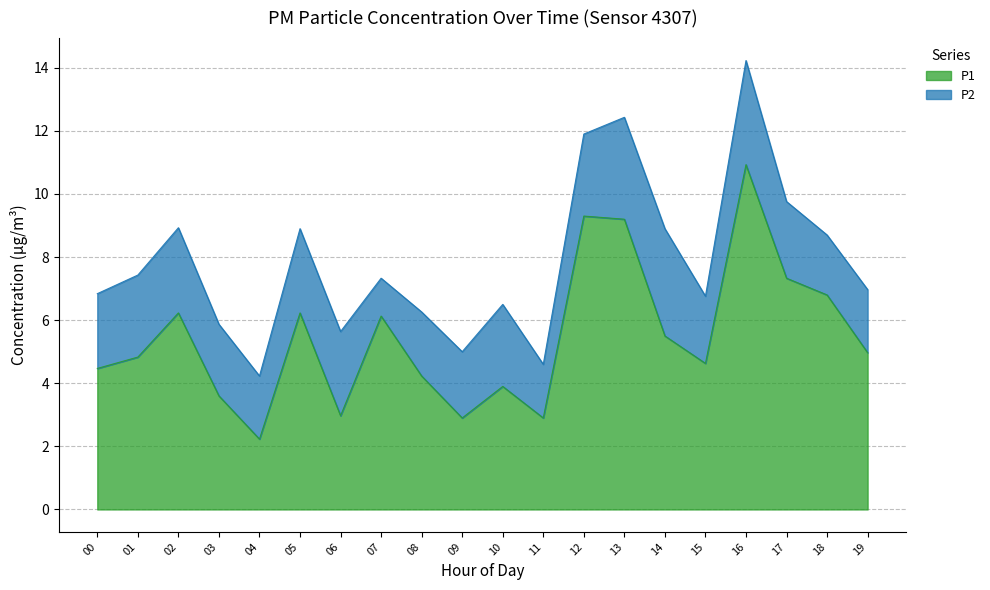

True or false: the data shows 3.5 at 19.

False